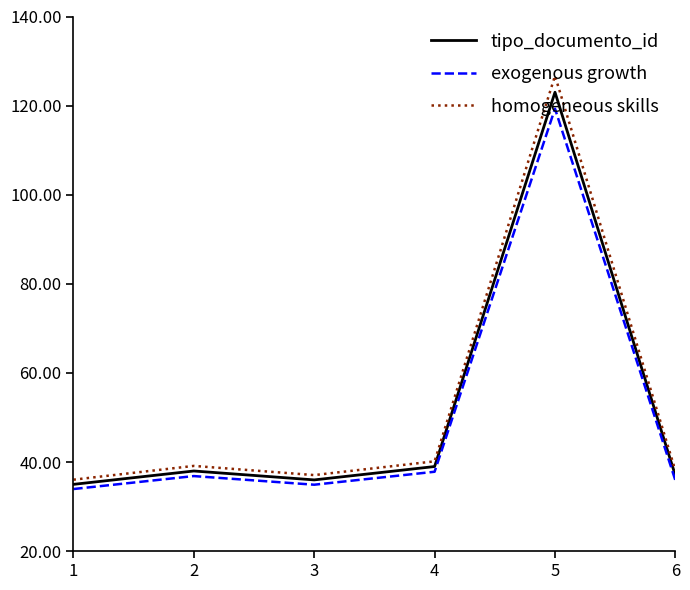

The exogenous growth series shows 34.9 at 3. True or false?

True